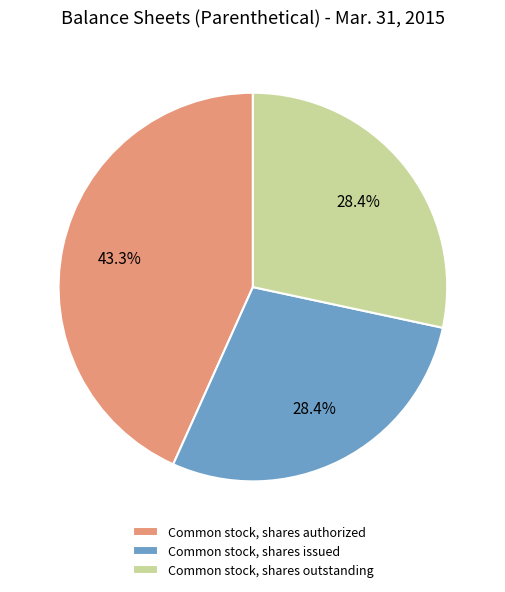

Between Common stock, shares authorized and Common stock, shares outstanding, which is larger?

Common stock, shares authorized